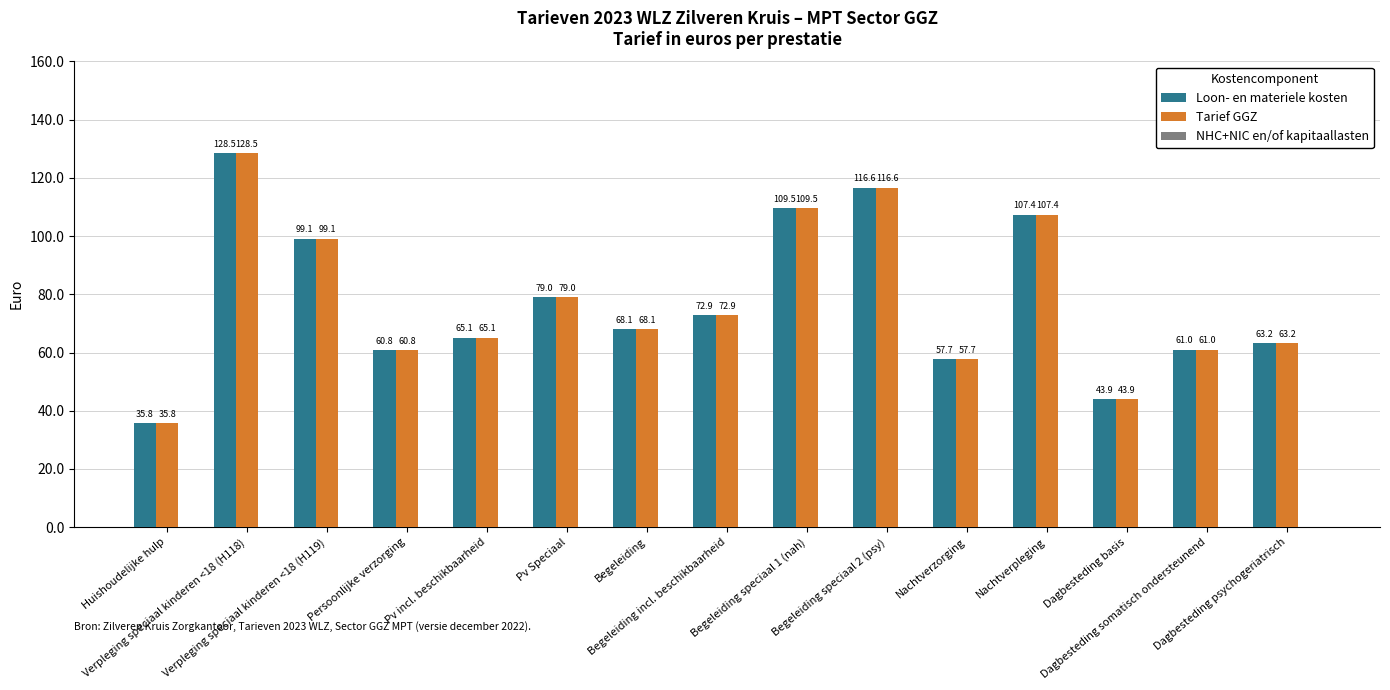

How many categories are shown in the chart?

15